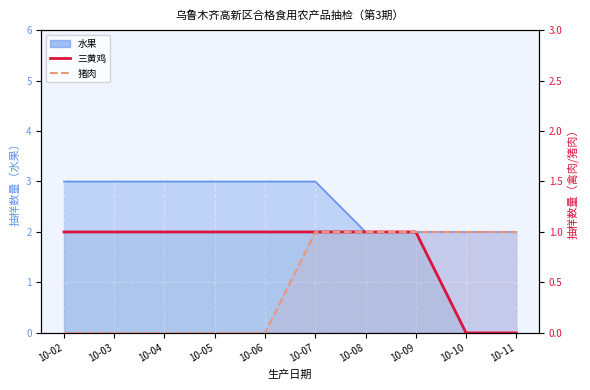

Between 10-03 and 10-08, which series saw the biggest shift?

猪肉